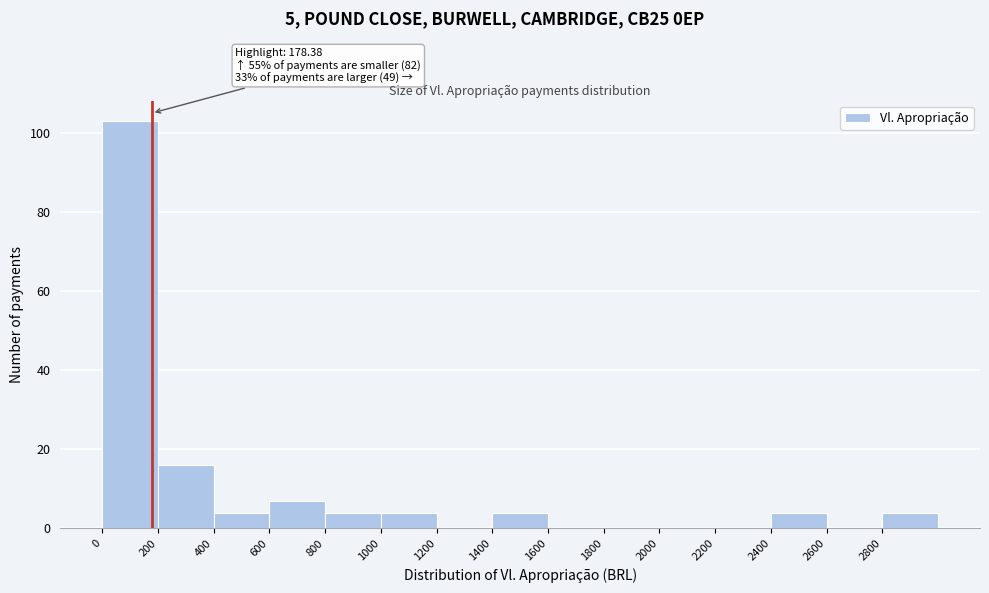

Which range on the x-axis has the tallest bar?

0 to 200